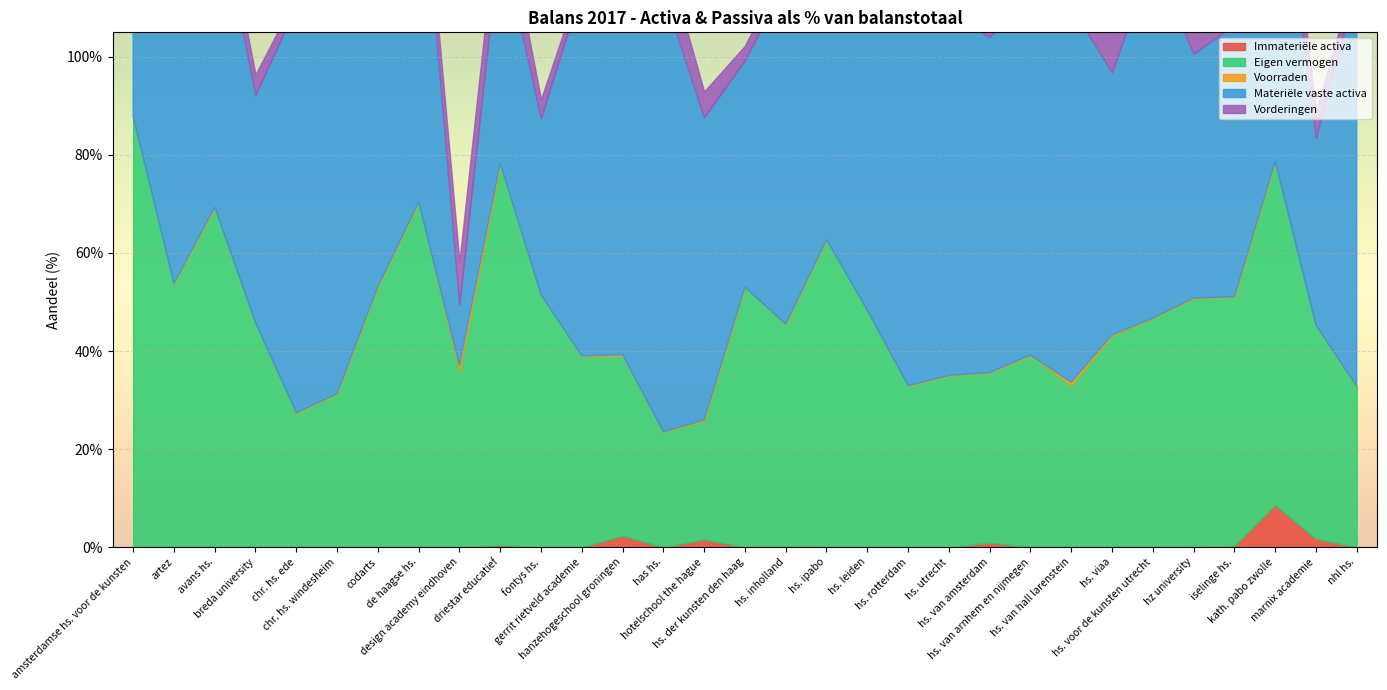

True or false: Immateriële activa and Voorraden intersect in this chart.

True